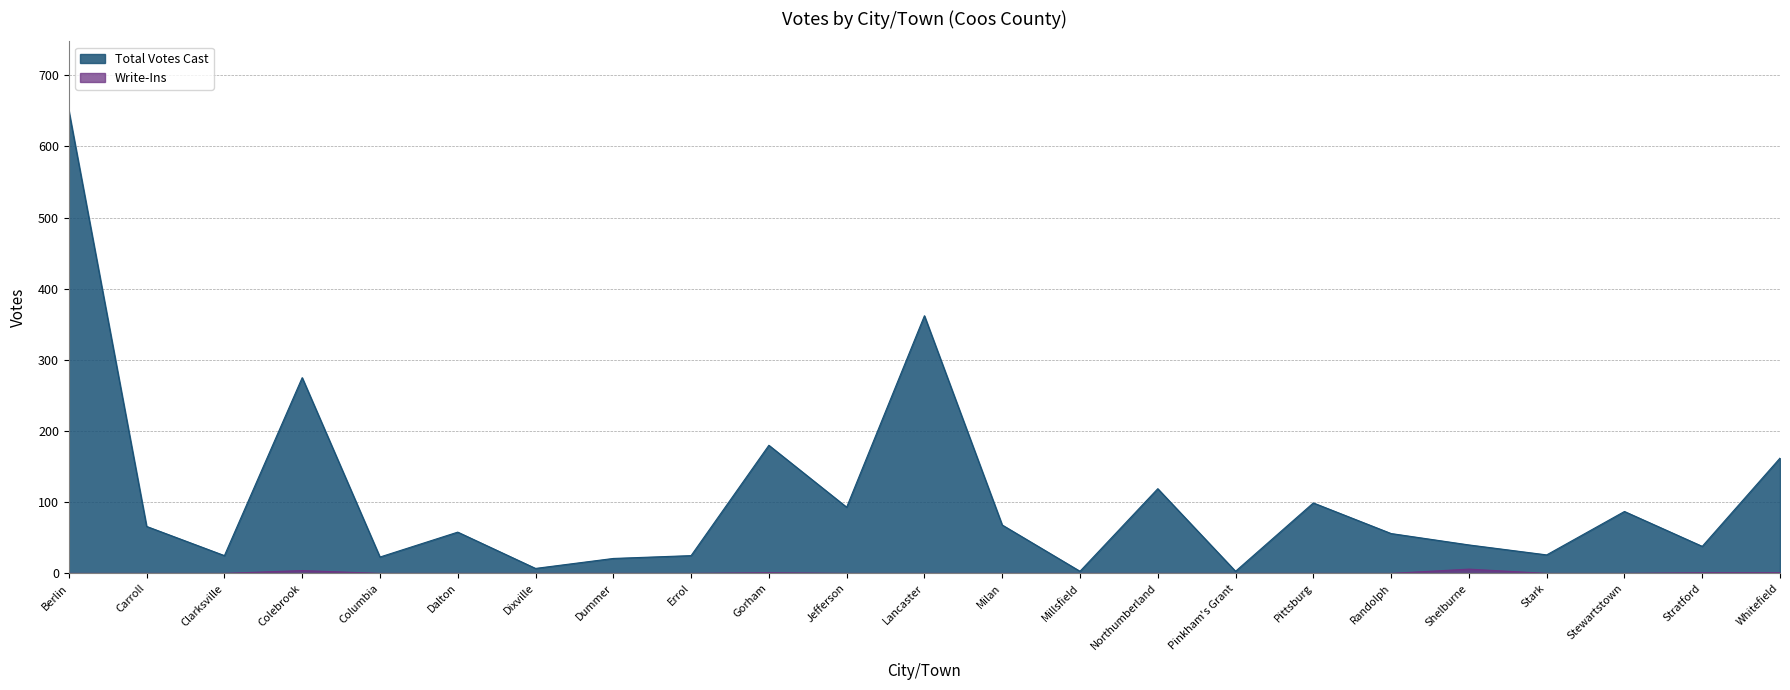

The Write-Ins series shows 3 at Milan. True or false?

False